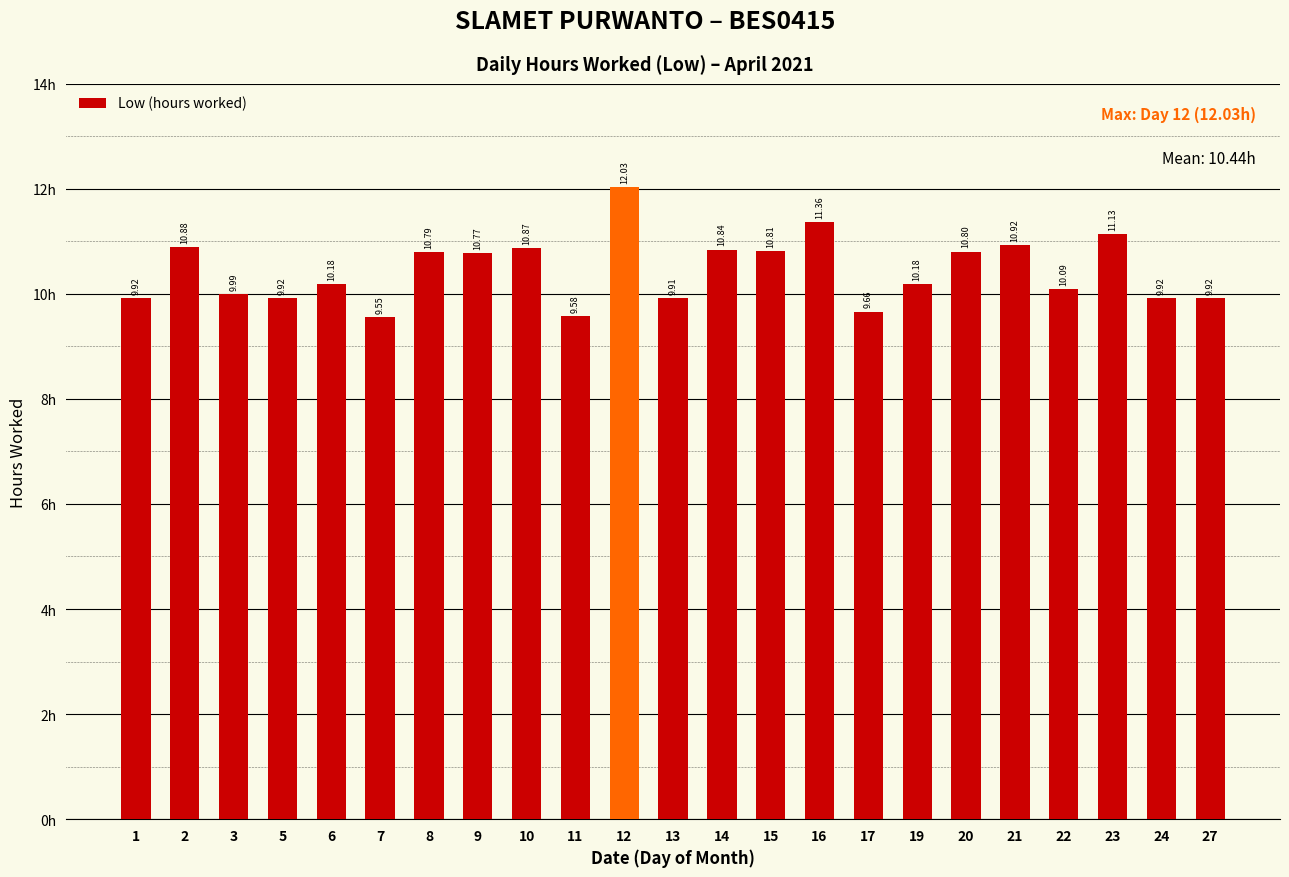

What is the value of the 11th bar from the left?

12.0